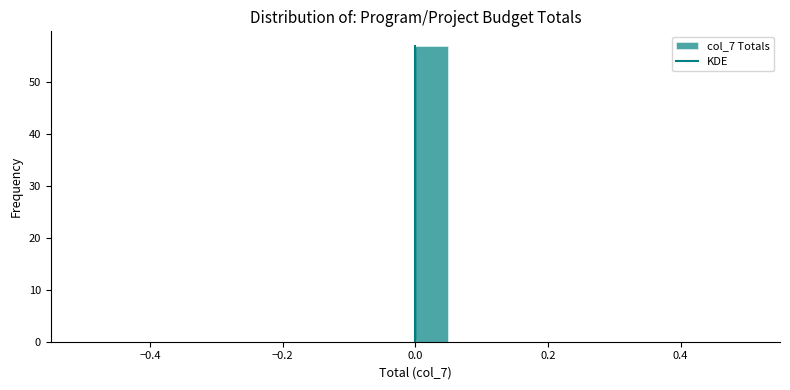

Read against the x-axis, roughly where is the centre of the tallest bar?

0.02